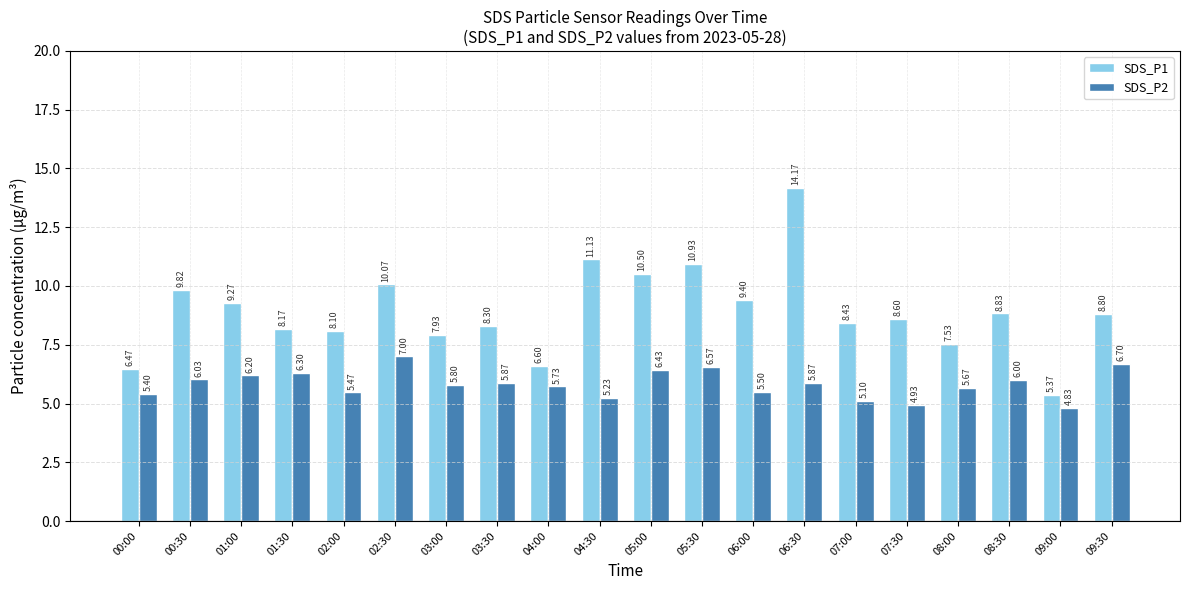

How many bars are there in each group?

2